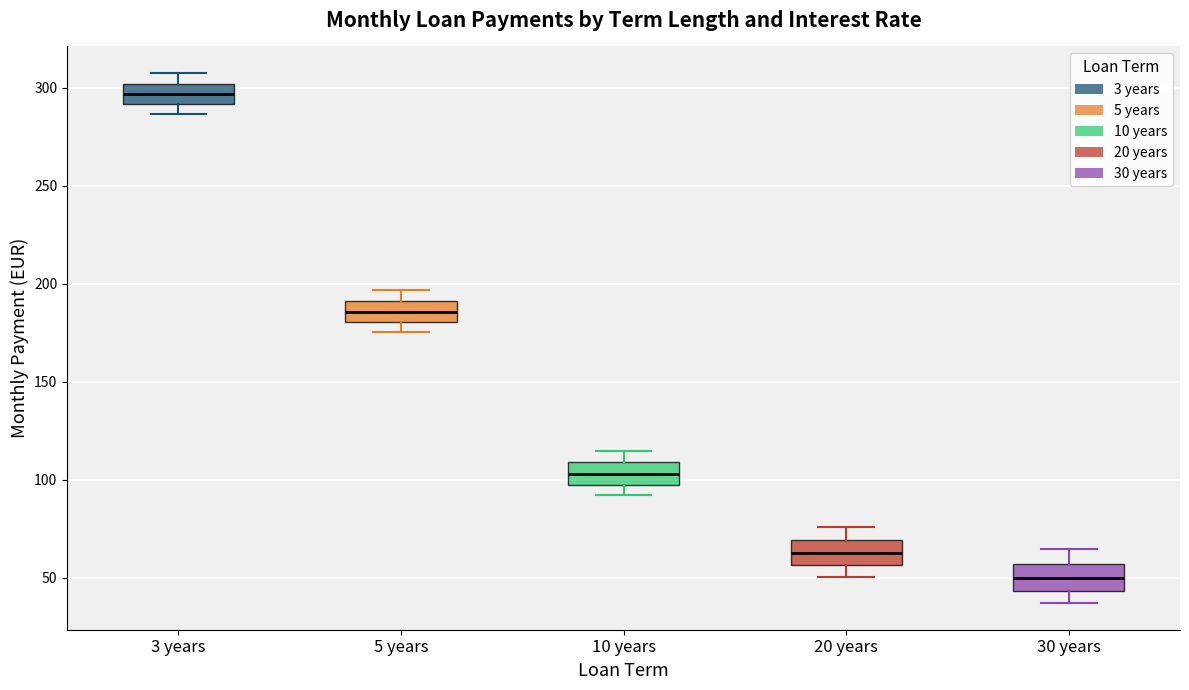

Reading left to right, transcribe this box plot: for each box, give where its median line is, the range the box spans, and where its two whiskers end, as read against the y-axis. The values are not printed on the chart, so give them approximately, as read against the axis.

3 years: median 295, box 290 to 300, whiskers 285 to 310
5 years: median 185, box 180 to 190, whiskers 175 to 195
10 years: median 105, box 95 to 110, whiskers 90 to 115
20 years: median 65, box 55 to 70, whiskers 50 to 75
30 years: median 50, box 45 to 55, whiskers 35 to 65